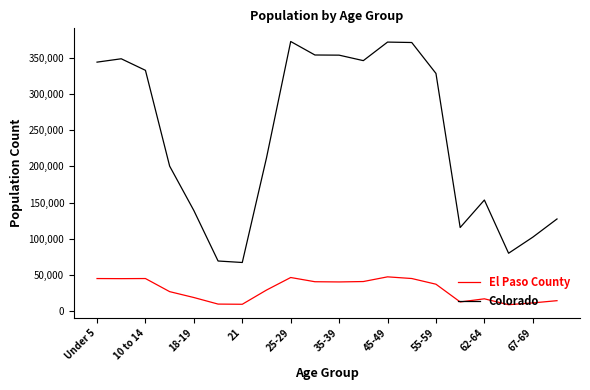

True or false: Colorado and El Paso County cross at least once.

False